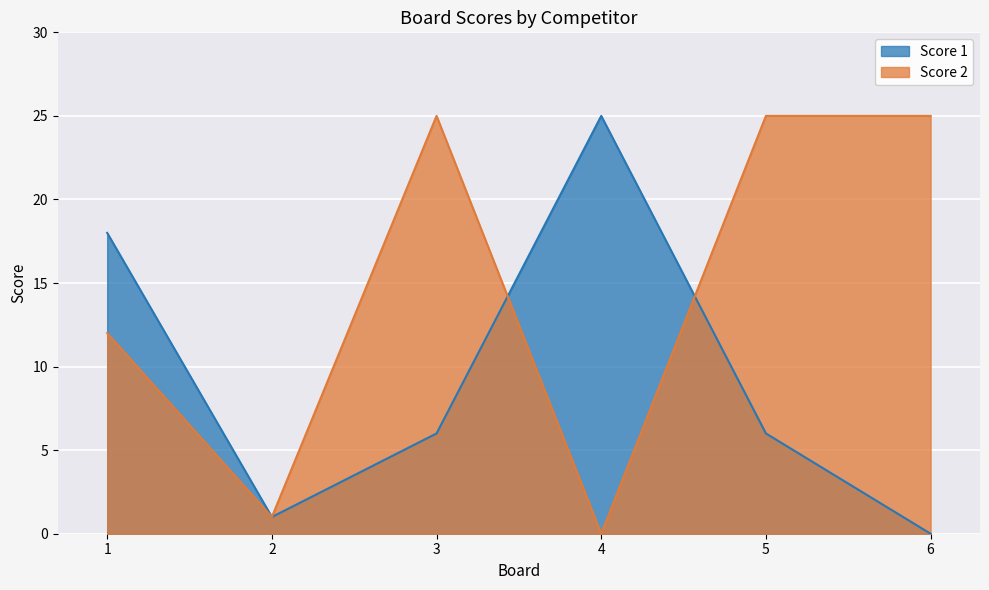

The value of Score 1 at 3 is 6. True or false?

True